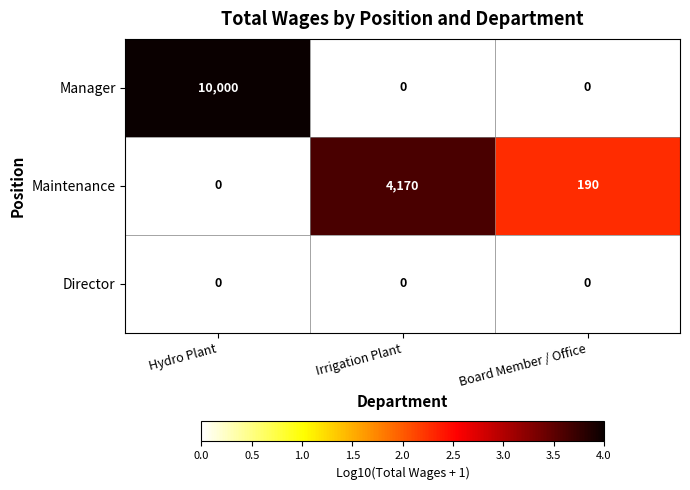

Which series has the widest spread of values?

Manager